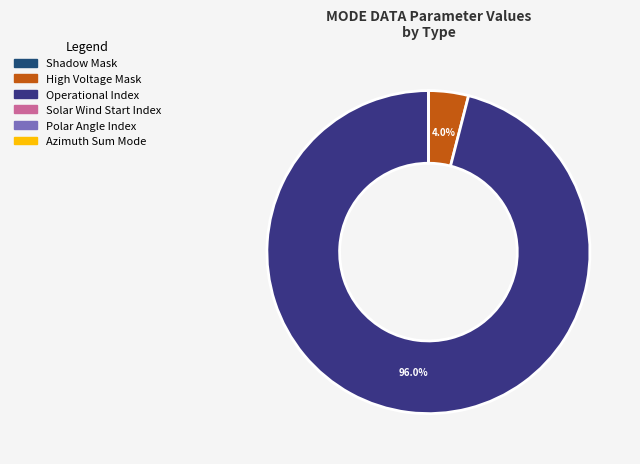

Which slice is the largest?

Operational Index